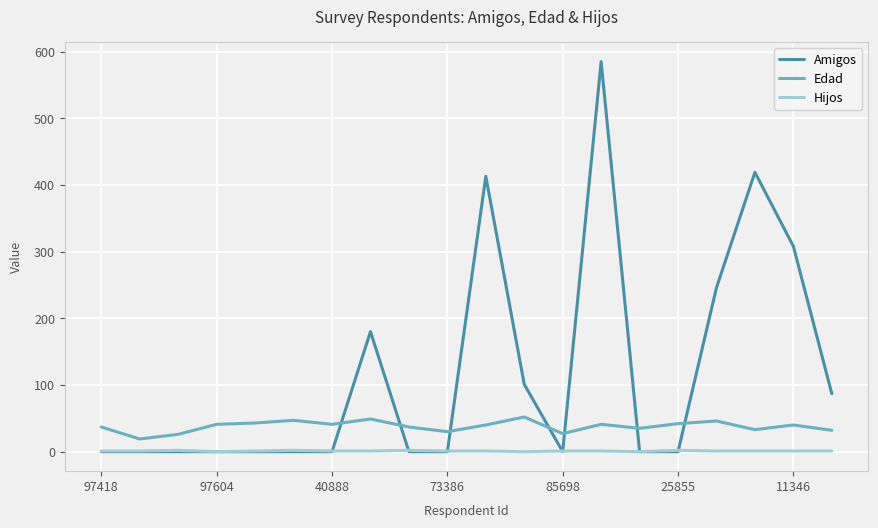

Which series has the largest range (max minus min)?

Amigos